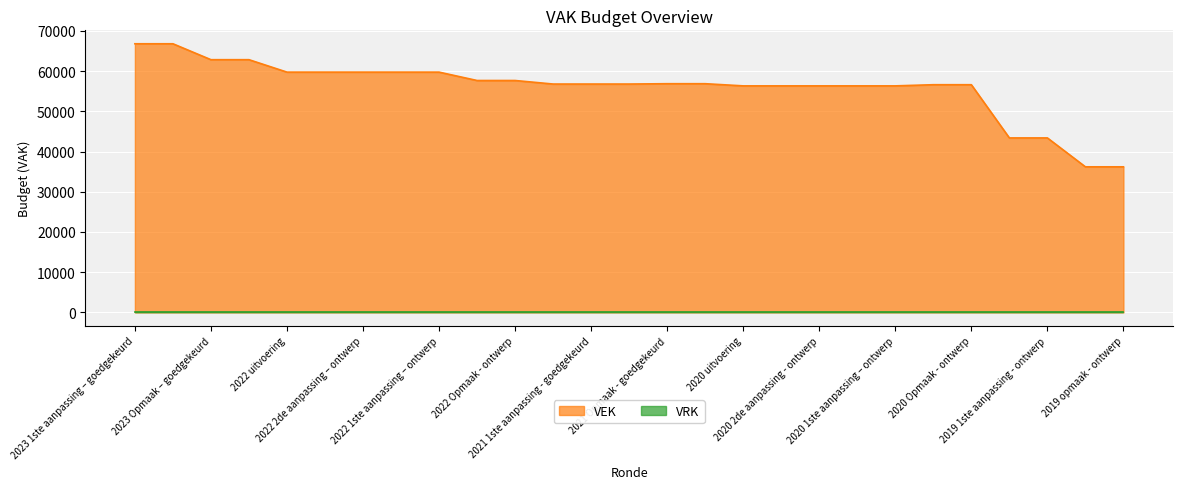

Which label corresponds to the smallest value in the chart?

2019 opmaak - goedgekeurd